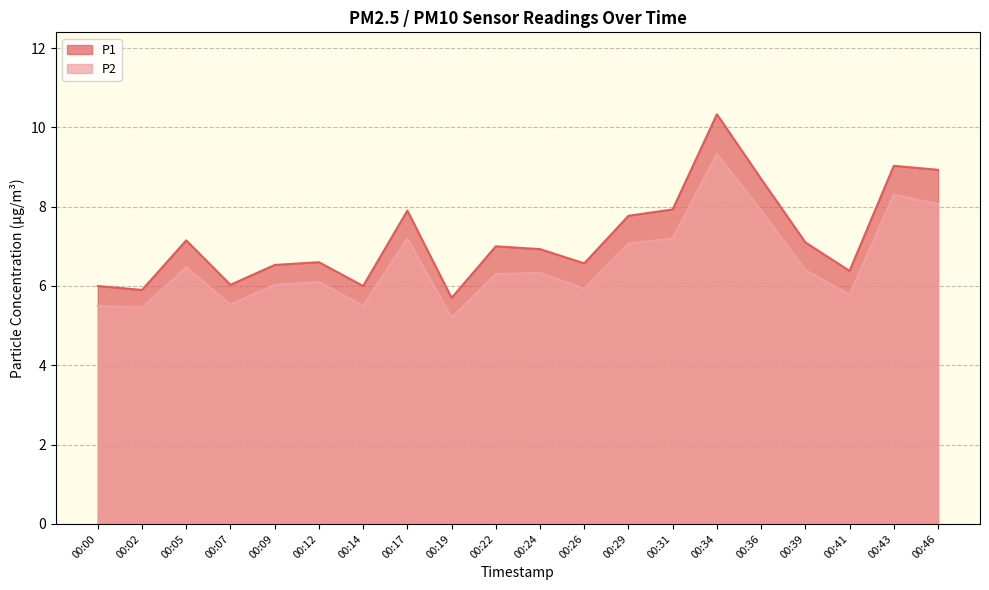

Which series changed the most between 00:00 and 00:46?

P1